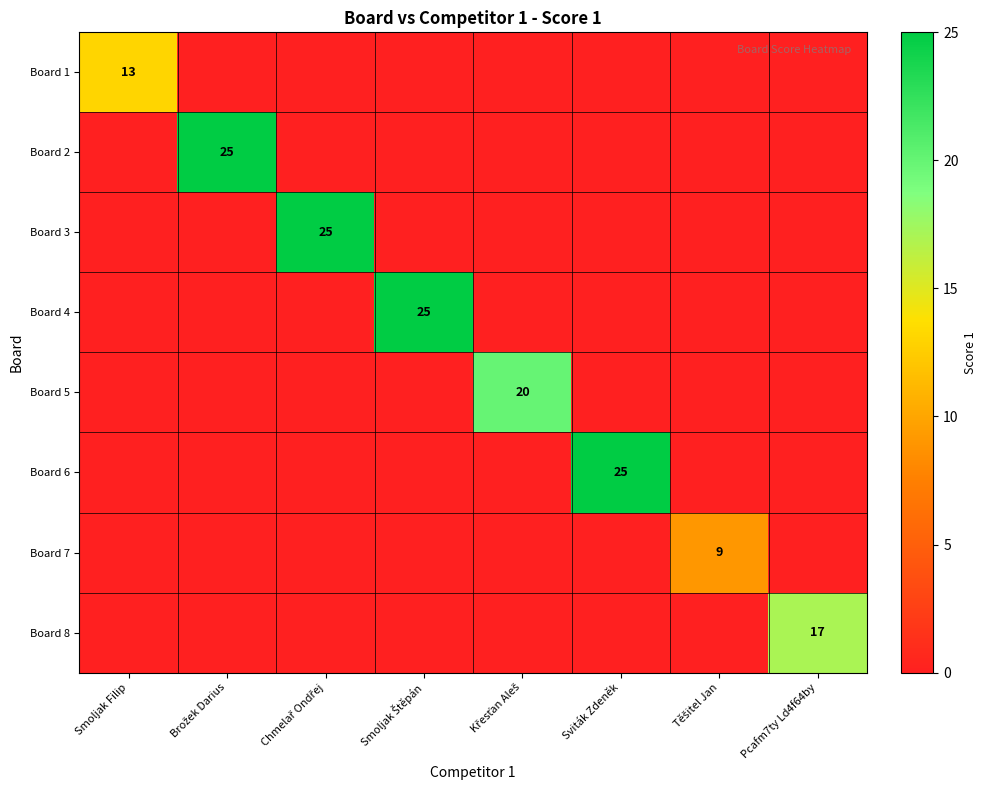

What is the difference between the highest and lowest values at Těšitel Jan?

9